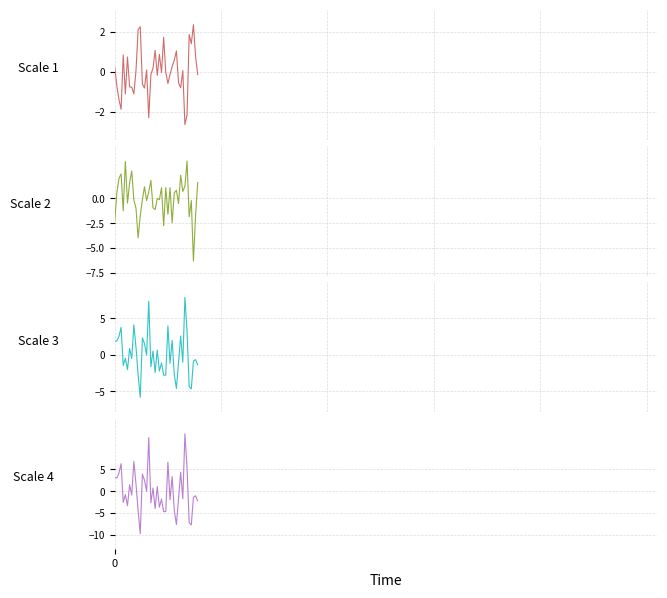

What is the approximate value of Scale 2 at 19?

-1.1